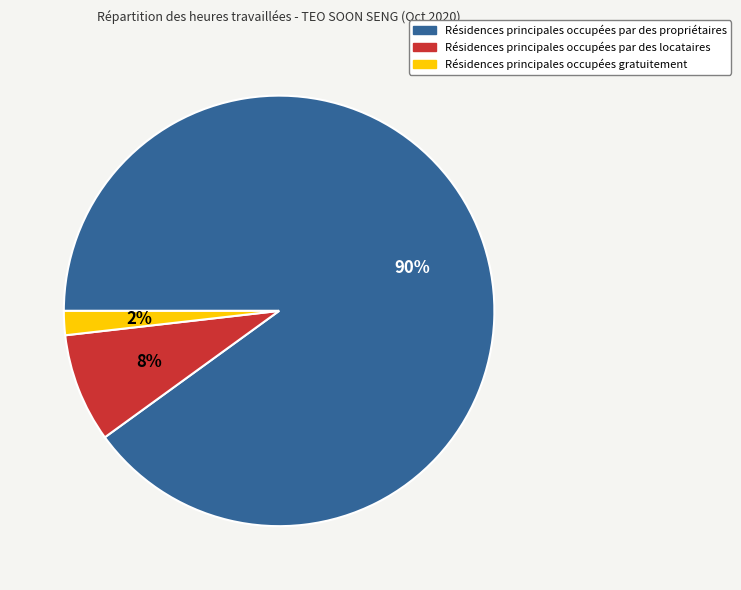

Is there a majority slice in this chart?

Yes